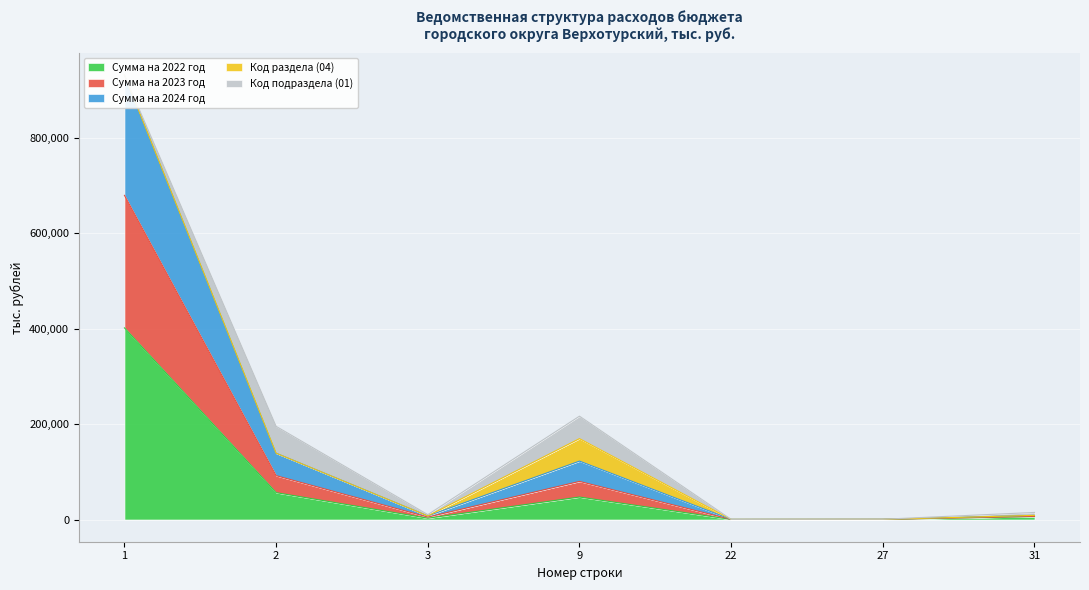

What is the total value across all series at 1?

2011806.5